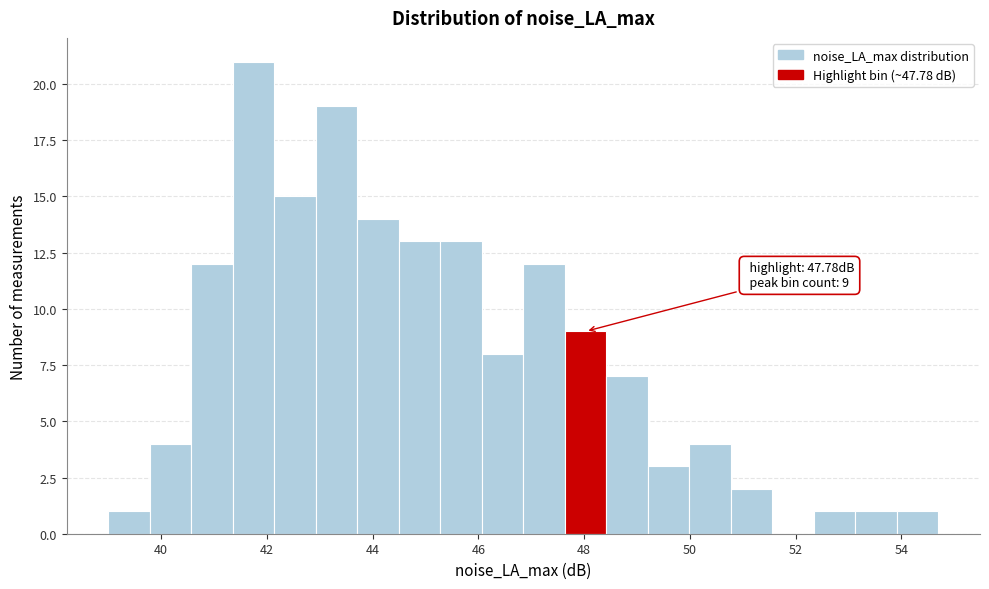

Read against the x-axis, roughly where is the centre of the tallest bar?

41.8